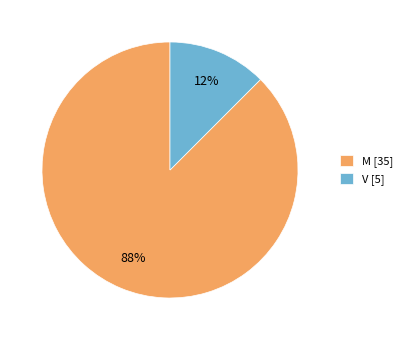

What is the majority slice?

M